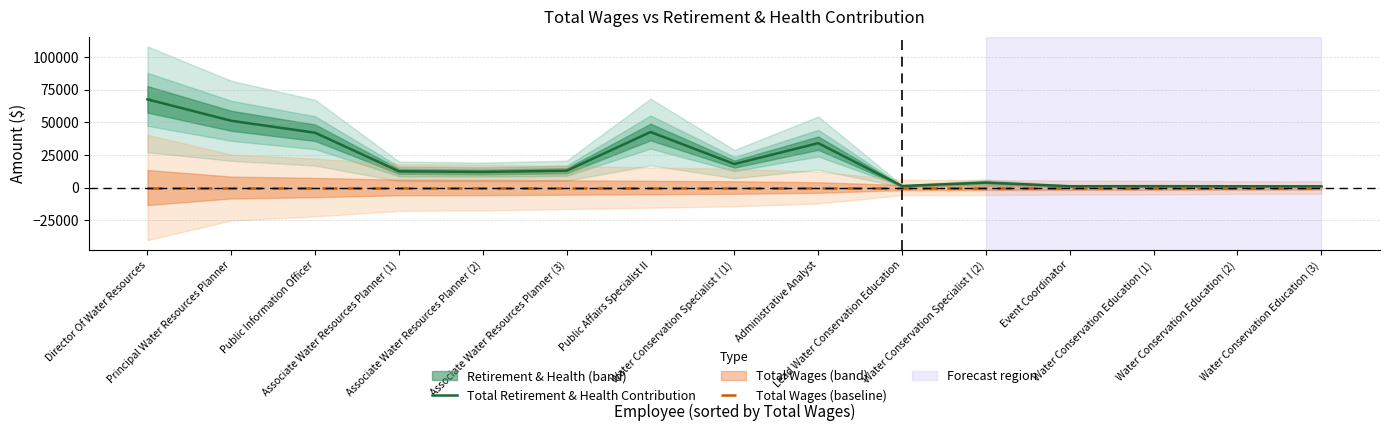

What is the average value of the Total Retirement & Health Contribution series?

20120